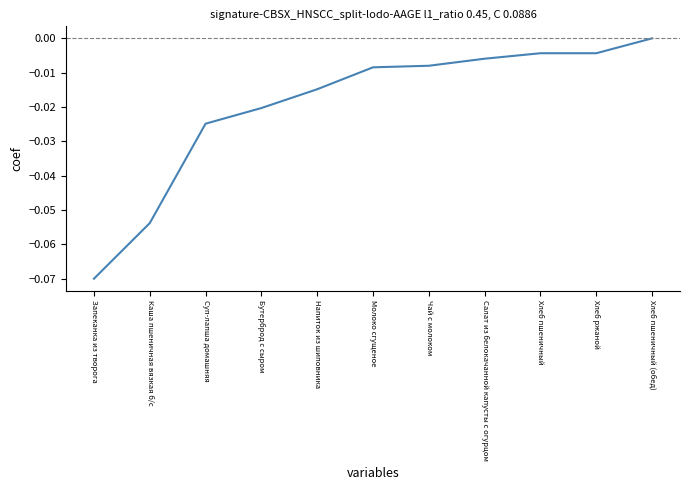

What position from the left is Хлеб пшеничный (обед)?

11